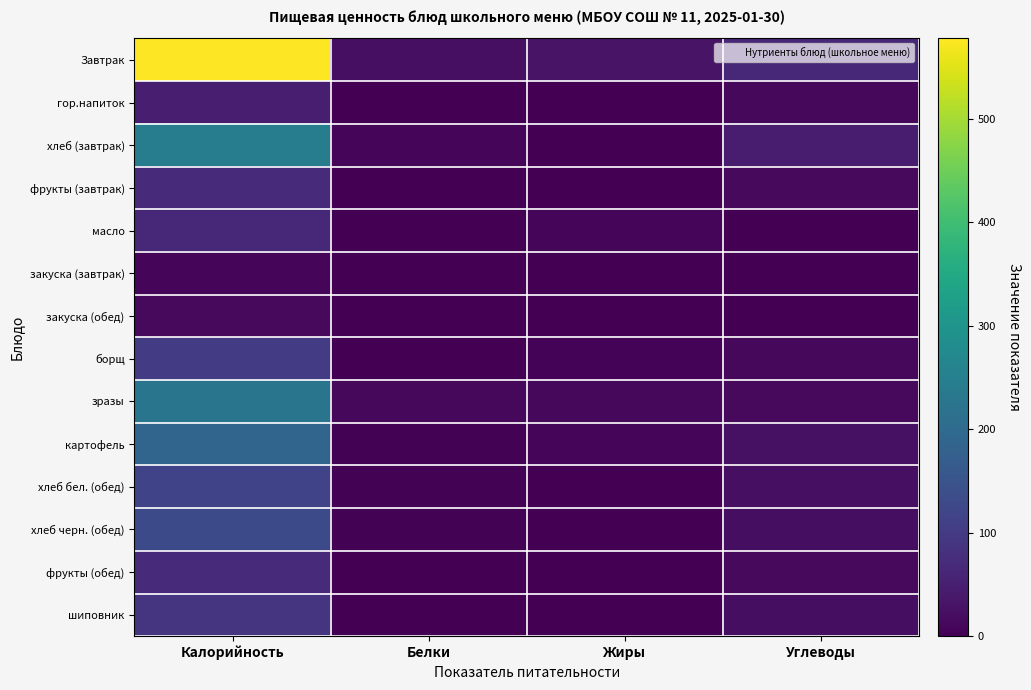

What is the greatest value displayed?

577.7